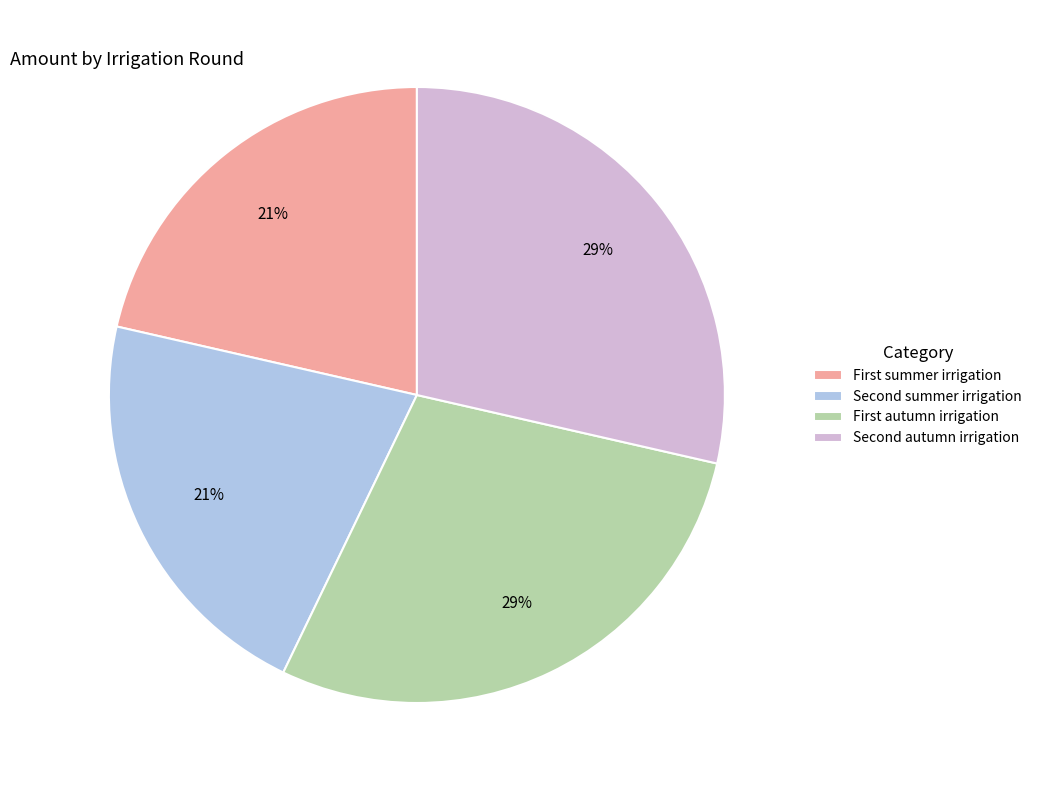

Is there any slice that represents more than half of the pie?

No